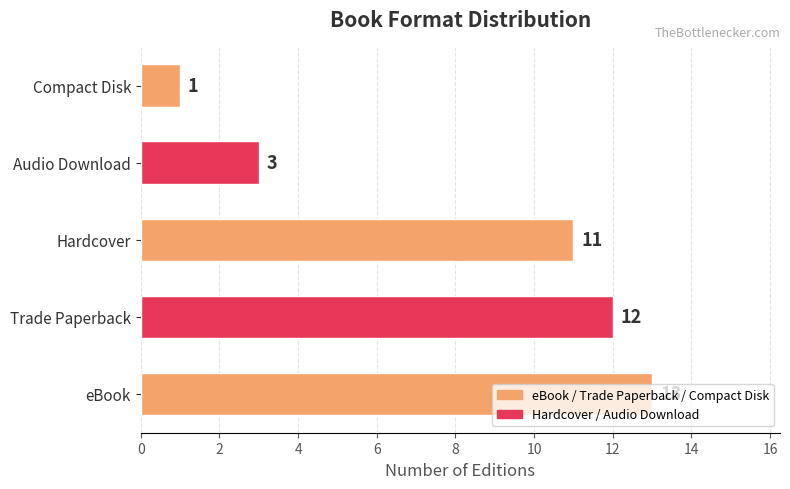

Which category has the lowest value across all series?

Compact Disk